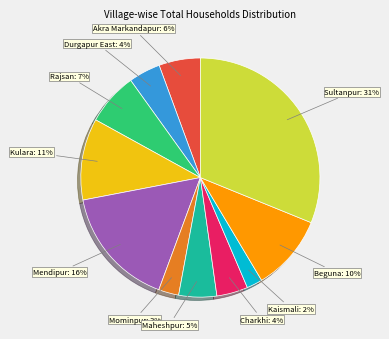

Is there a majority slice in this chart?

No